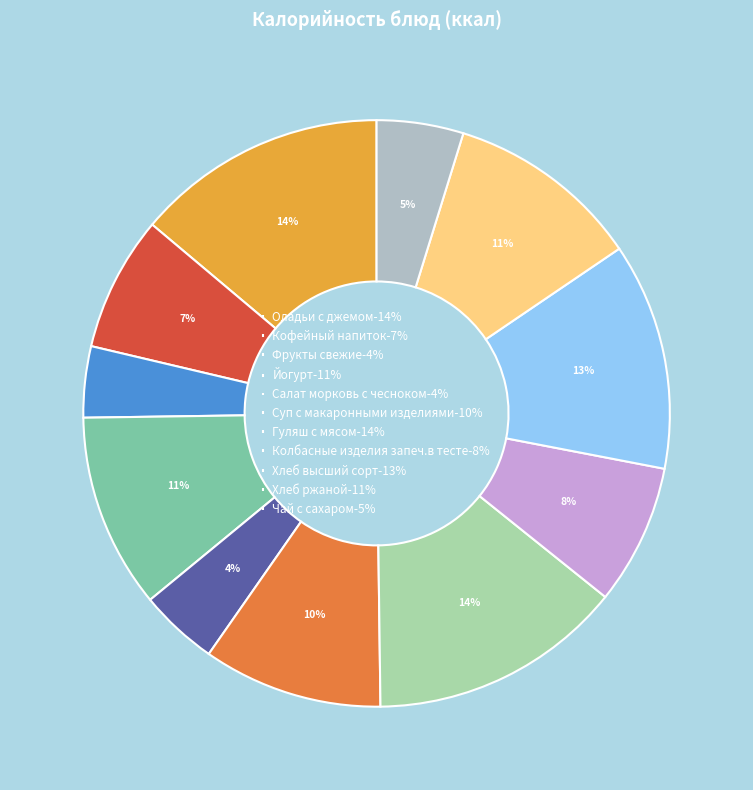

Which slice is the smallest?

Фрукты свежие